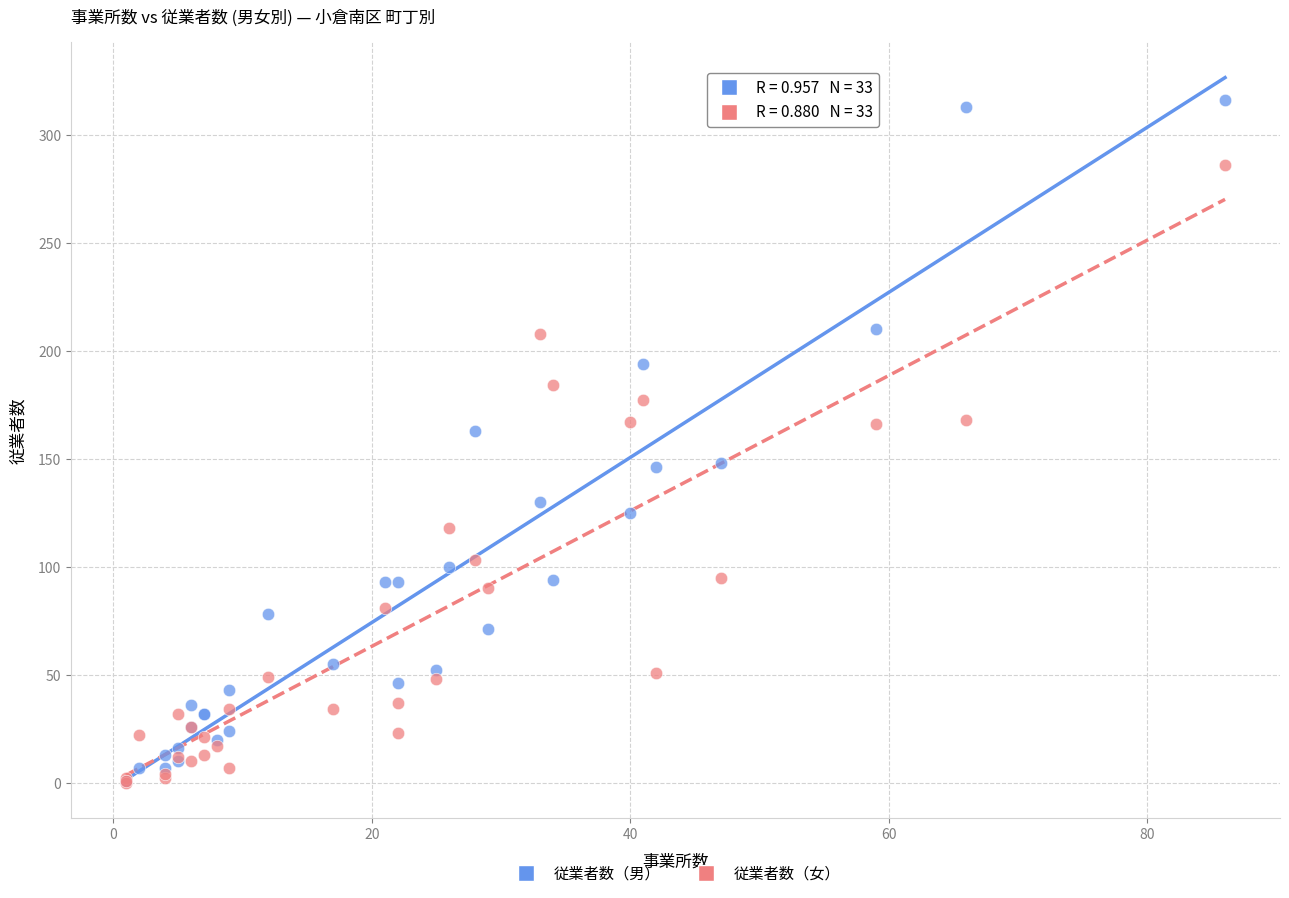

What are all the series names shown in the legend?

従業者数（男）, 従業者数（女）